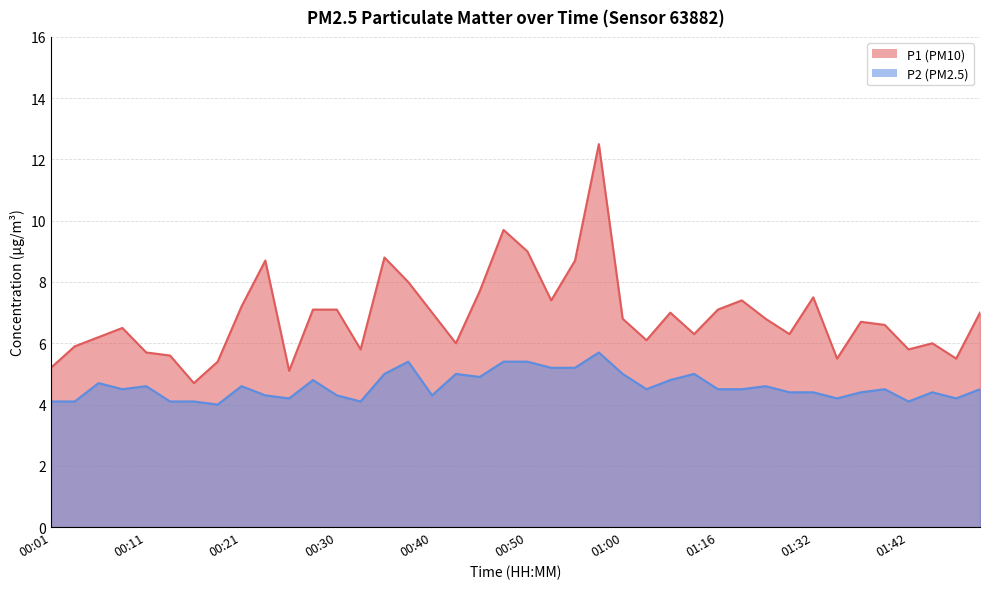

What are all the series names shown in the legend?

P1, P2